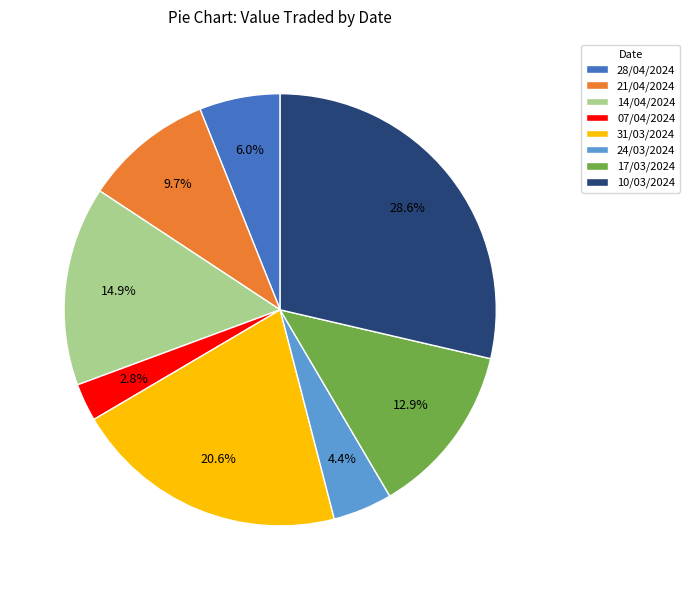

What is the smallest slice in the pie chart?

07/04/2024